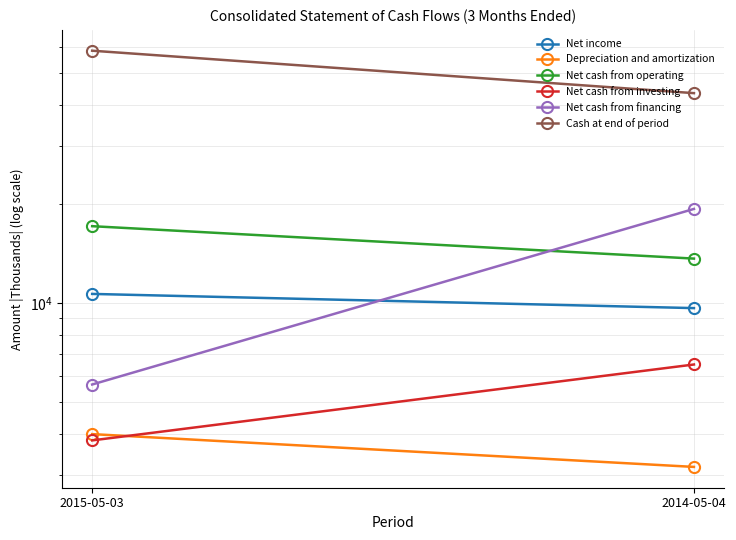

Is it true that Net cash from financing equals 28120 at 2014-05-04?

False